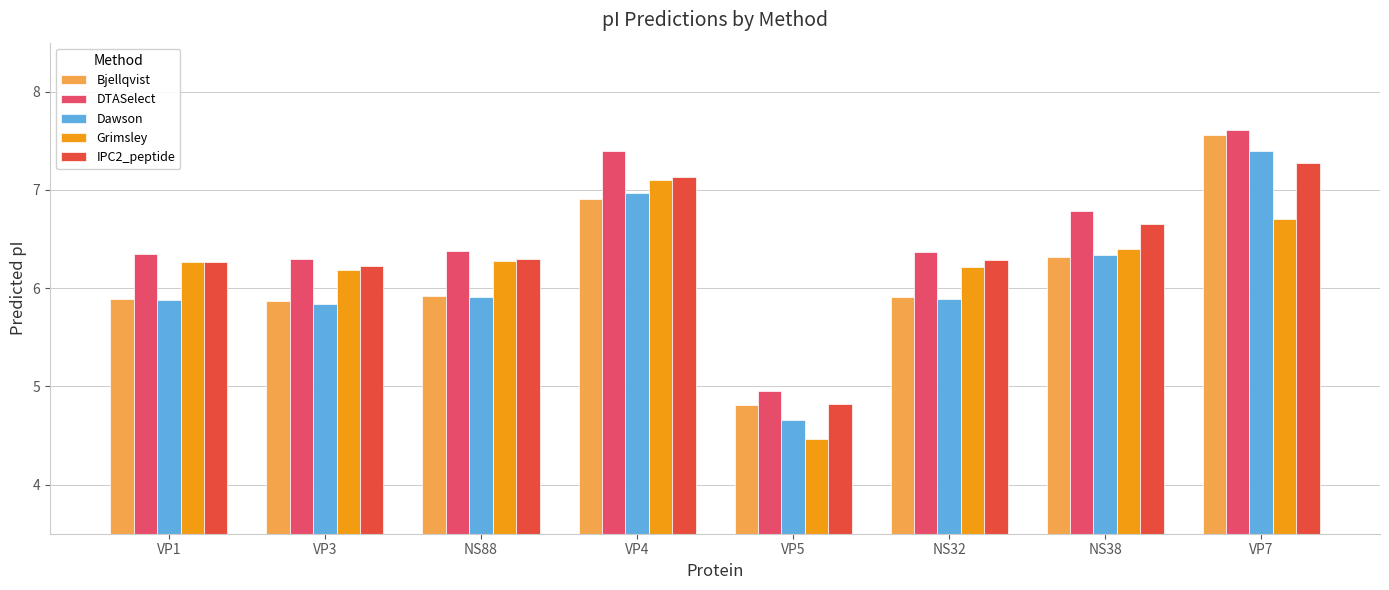

The DTASelect series shows 11.1 at NS88. True or false?

False